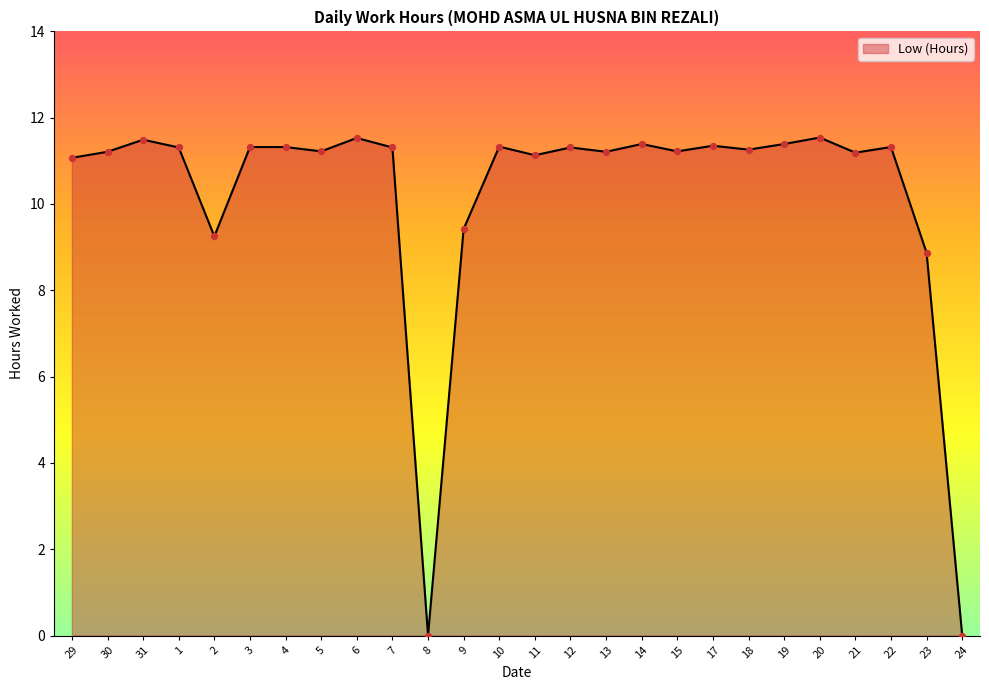

What is the ratio of the value at 23 to the value at 9?

0.9